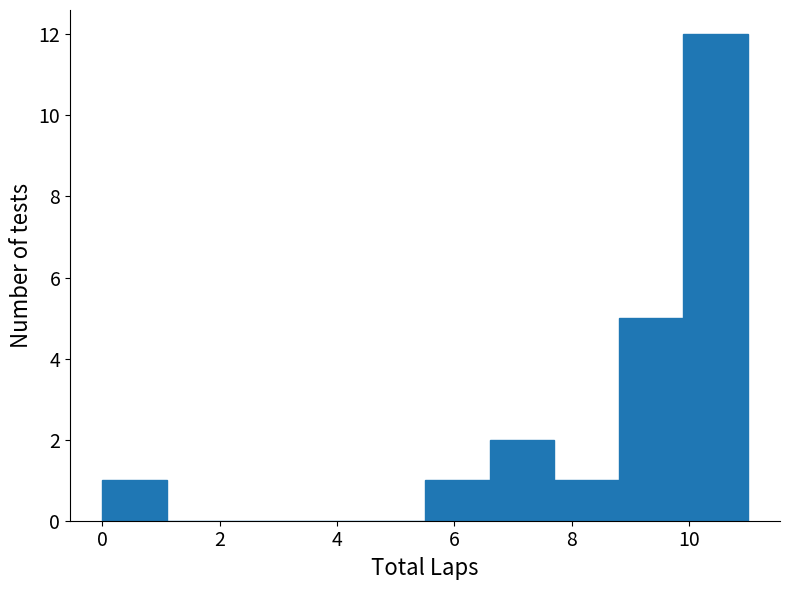

Reading left to right, list every bar in this chart as the range it spans on the x-axis followed by its height. Neither the bar edges nor the heights are printed on the chart, so give them approximately, as read against the axes.

0.0 to 1.1: 1
1.1 to 2.2: 0
2.2 to 3.3: 0
3.3 to 4.4: 0
4.4 to 5.5: 0
5.5 to 6.6: 1
6.6 to 7.7: 2
7.7 to 8.8: 1
8.8 to 9.9: 5
9.9 to 11.0: 12